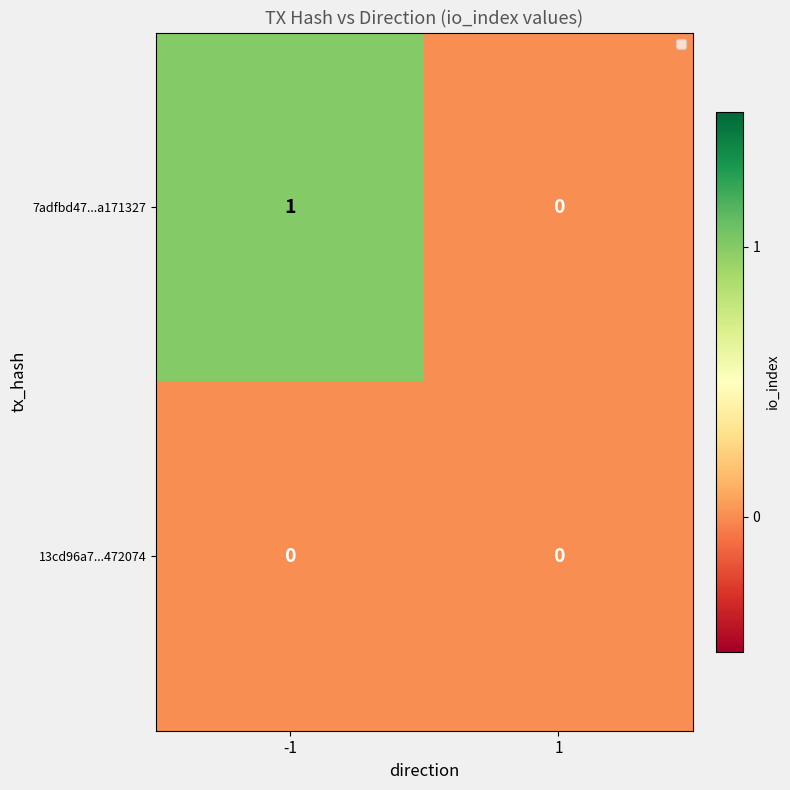

List the series in order of their peak value, lowest first.

13cd96a7...472074, 7adfbd47...a171327